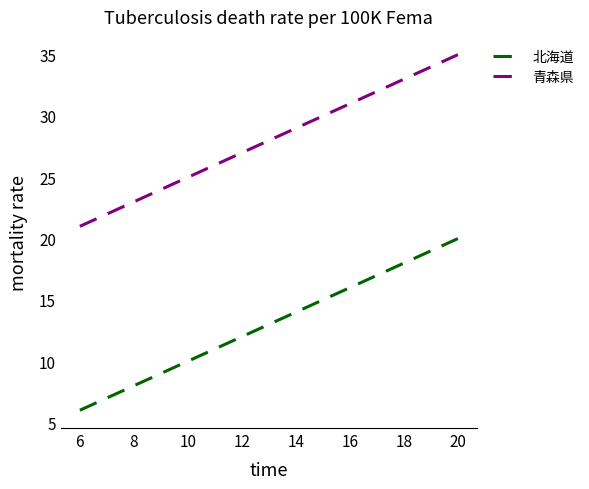

True or false: 北海道 and 青森県 cross at least once.

False